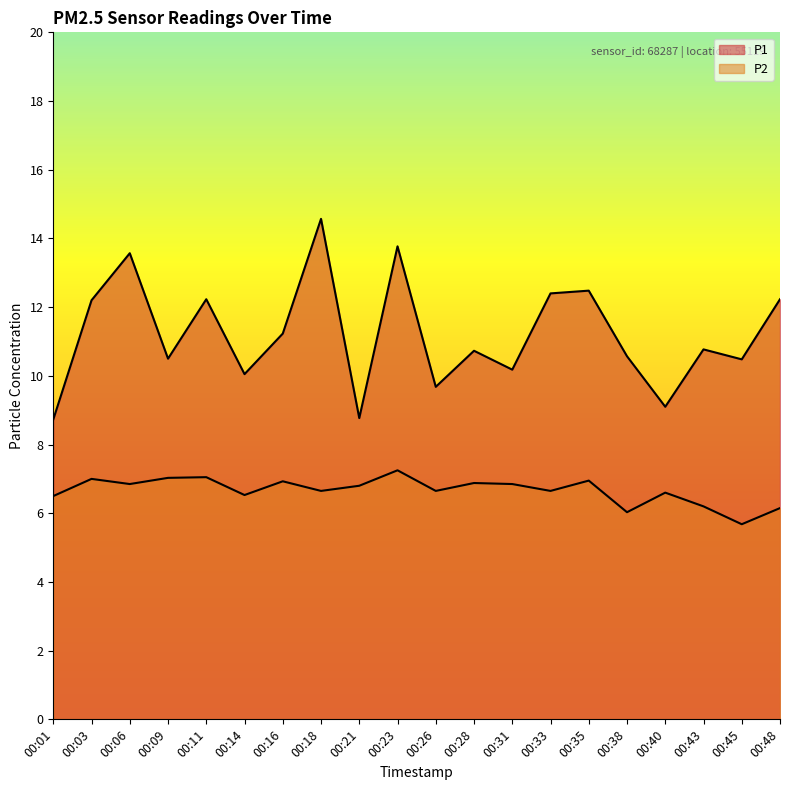

Which category has the highest value in the P1 series?

00:18